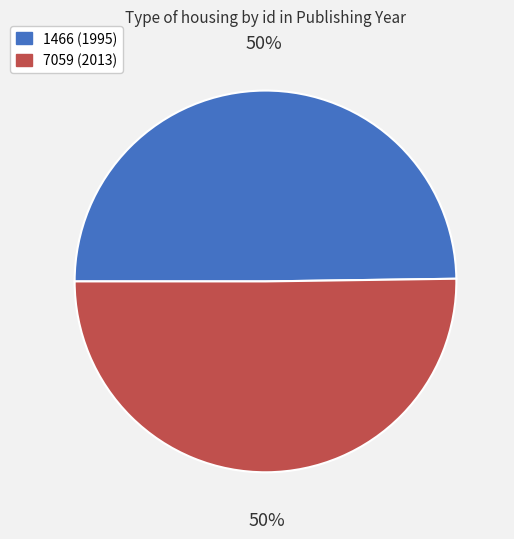

To the nearest percent, what percentage of the pie is 7059?

50%